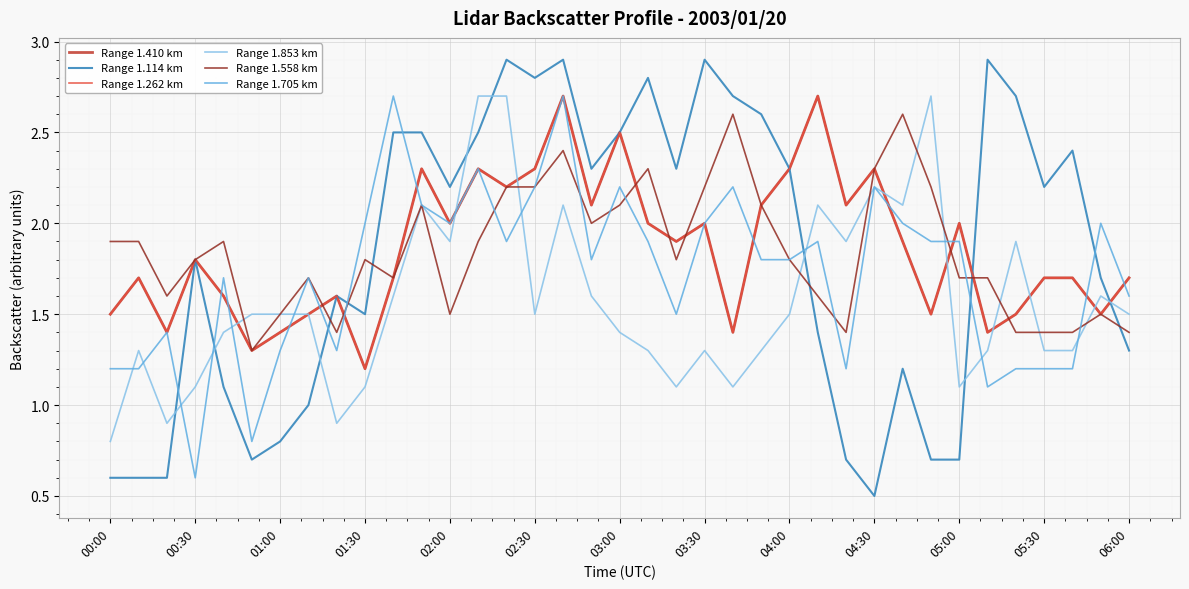

Rank the series by their maximum value, from highest to lowest.

Range 1.114 km, Range 1.410 km, Range 1.262 km, Range 1.853 km, Range 1.705 km, Range 1.558 km